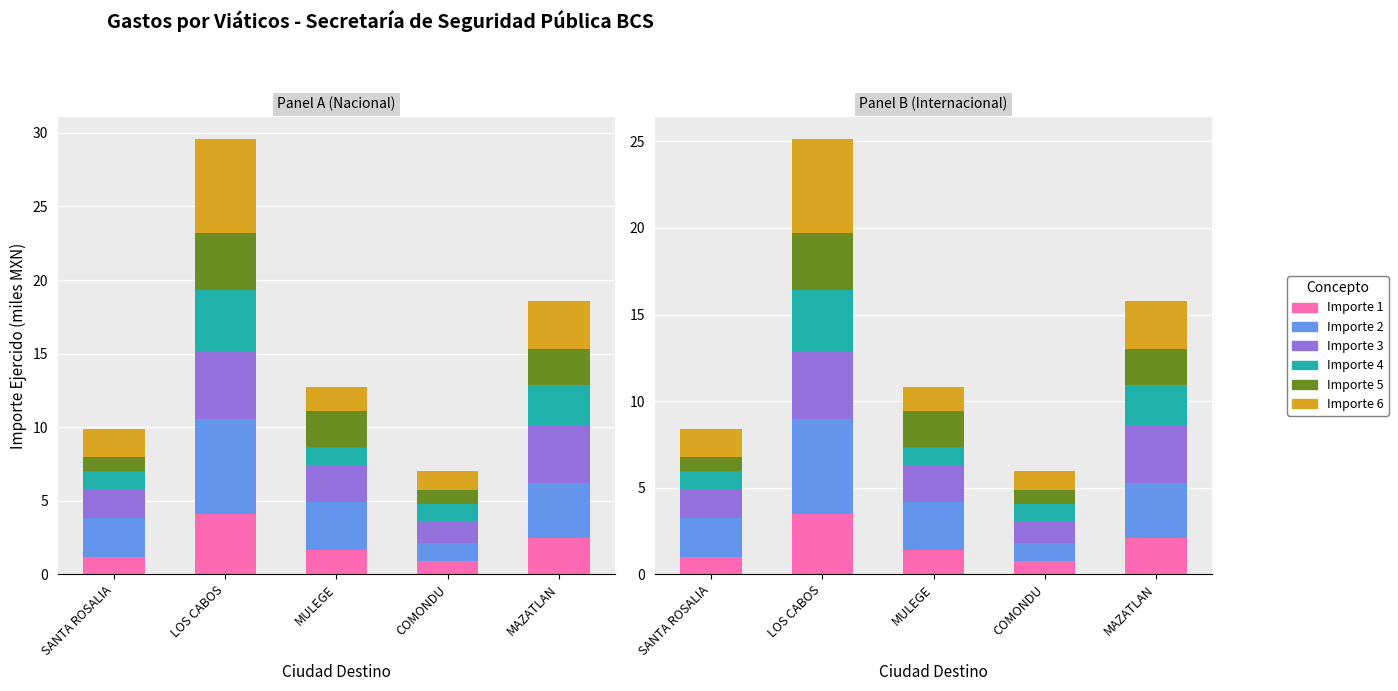

Which has a higher value, MAZATLAN or SANTA ROSALIA?

MAZATLAN